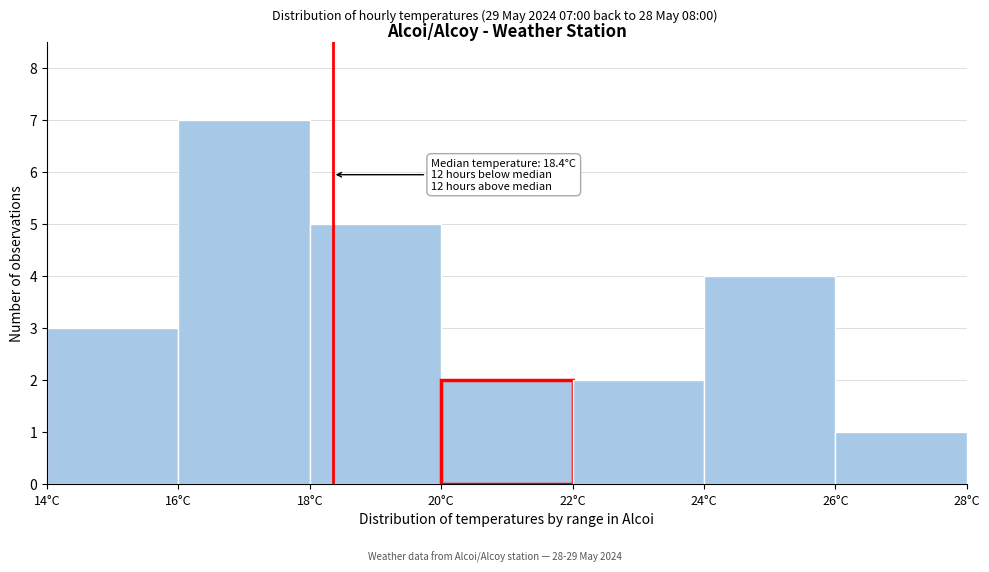

Over which range of the x-axis is the bar tallest?

16 to 18